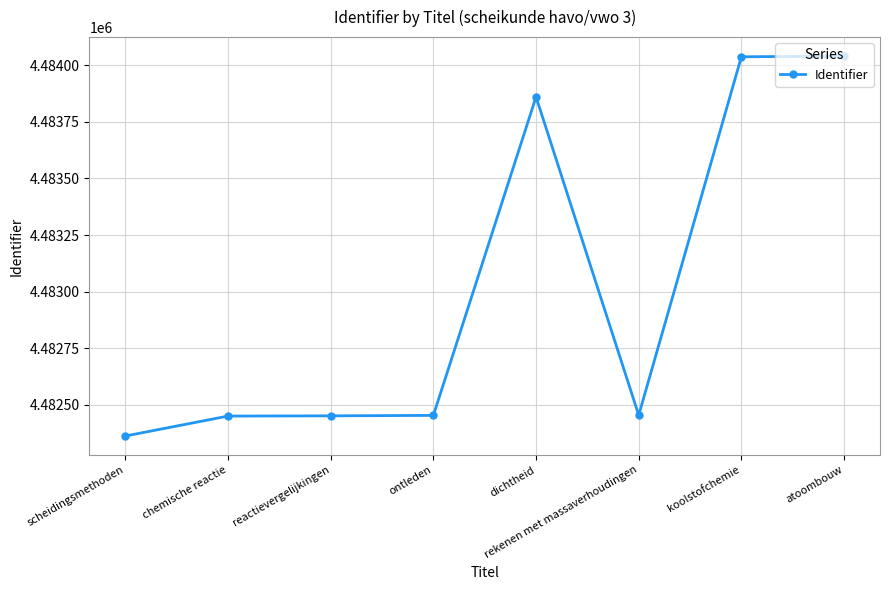

What is the ratio of the value at koolstofchemie to the value at chemische reactie?

1.0